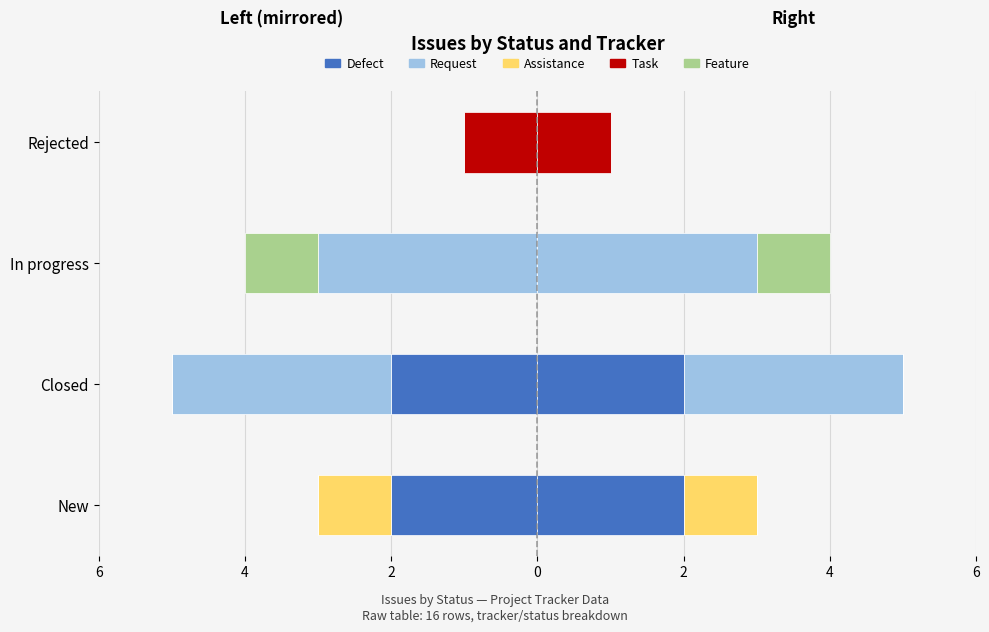

The value of Assistance at Closed is 0. True or false?

False